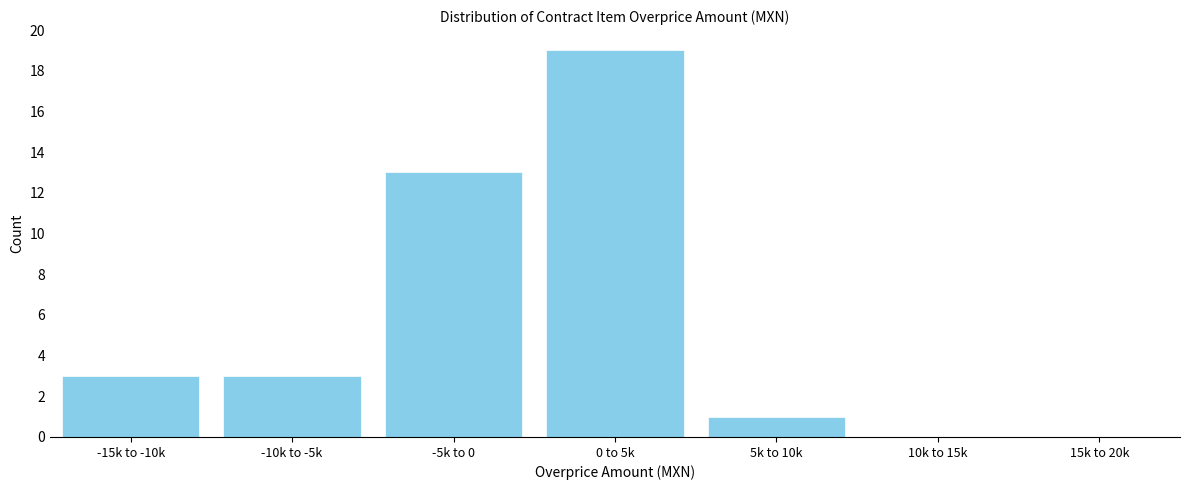

Reading left to right, what are all the values shown in this chart?

-15k to -10k=3	-10k to -5k=3	-5k to 0=13	0 to 5k=19	5k to 10k=1	10k to 15k=0	15k to 20k=0